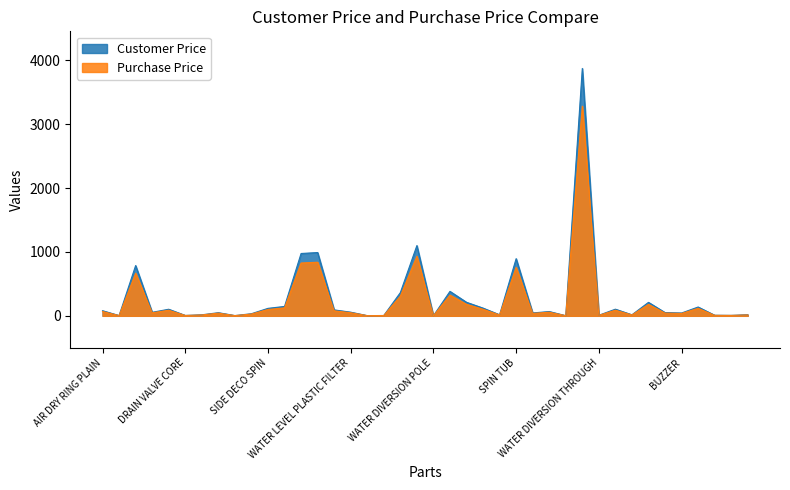

List the labels in order of Purchase Price value, smallest first.

WATER DIVERSION POLE, TOP LID CONNECTOR, WATER DIVERSION, KNOB DECO, PLASTIC FILTER, PULSATOR CAP, DRAIN VALVE CORE, DRAIN BELT, CASTER WHEEL, WATER DIVERSION THROUGH, SEAL BELLOW, DRAIN VALVE LID, CLASP CIRCLE, CAPACITOR, KNOB MAROON, BUZZER, TIMER PLATE SPIN, INNER/SPIN TUB Cover, BREAK ROD ASSAY, DRAIN VALVE 2 WAY, WATER LEVEL PLASTIC FILTER, TIMER PLATE WASH, AIR DRY RING PLAIN, MID COVER AIR DRY, DRAIN VALVE 3 WAY, BRAKE BELT, SIDE DECO SPIN, Spin Tub Balancer, SPRING DRAIN PIPE, SIDE DECO WASH, DRAIN VALVE BELLOW, REAR COVER, MIDDLE DECO, PULSATOR 5 WINGS, CONTROL TABLE, SPIN TUB, SPIN LID, WASH LID, Control Panel, TUB T5 WHITE